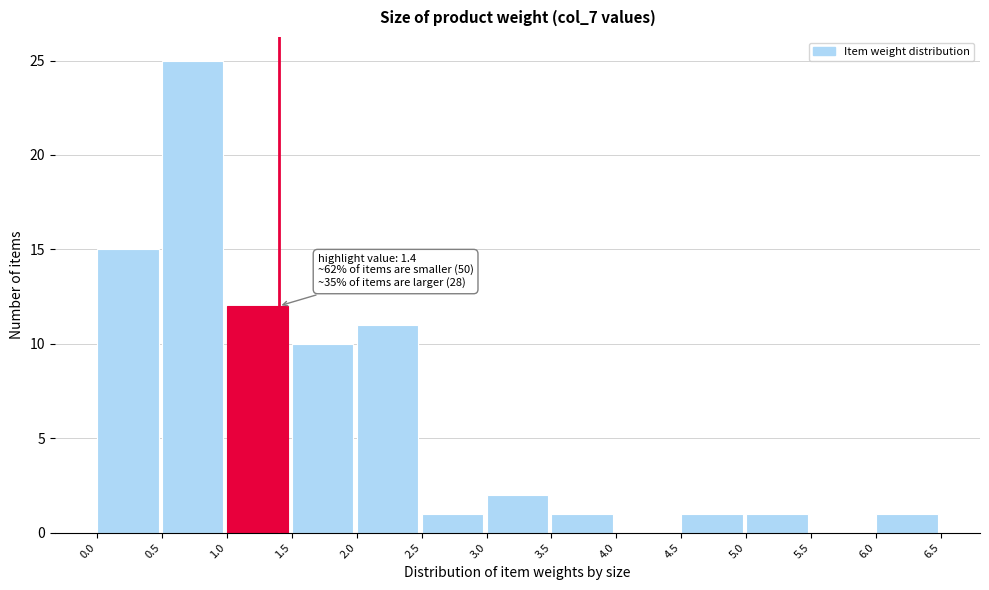

Which range on the x-axis has the tallest bar?

0.5 to 1.0